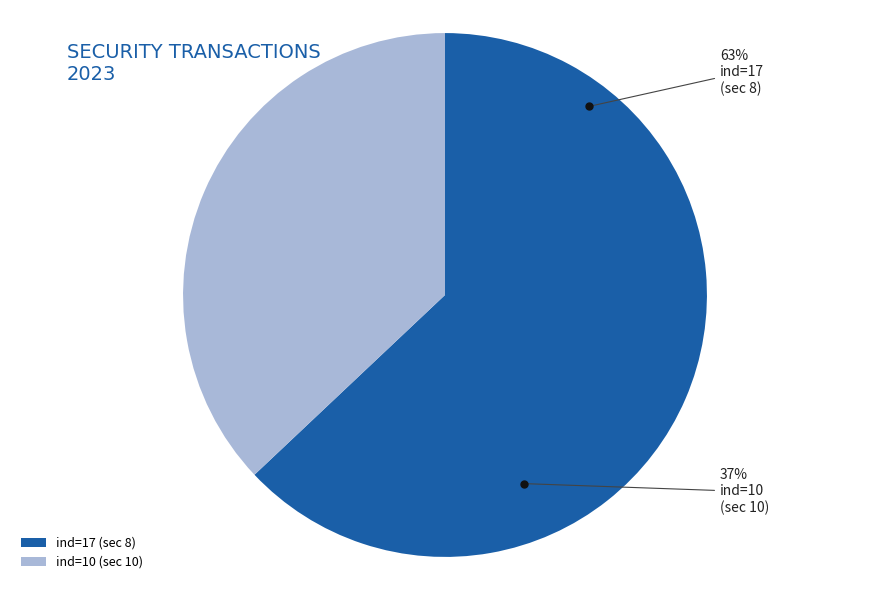

Rank the categories by value from highest to lowest.

sec=8 (ind 17), sec=10 (ind 10)